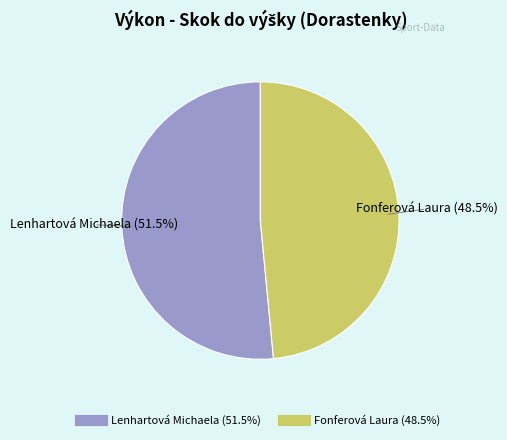

Rank the categories by value from lowest to highest.

Fonferová Laura, Lenhartová Michaela